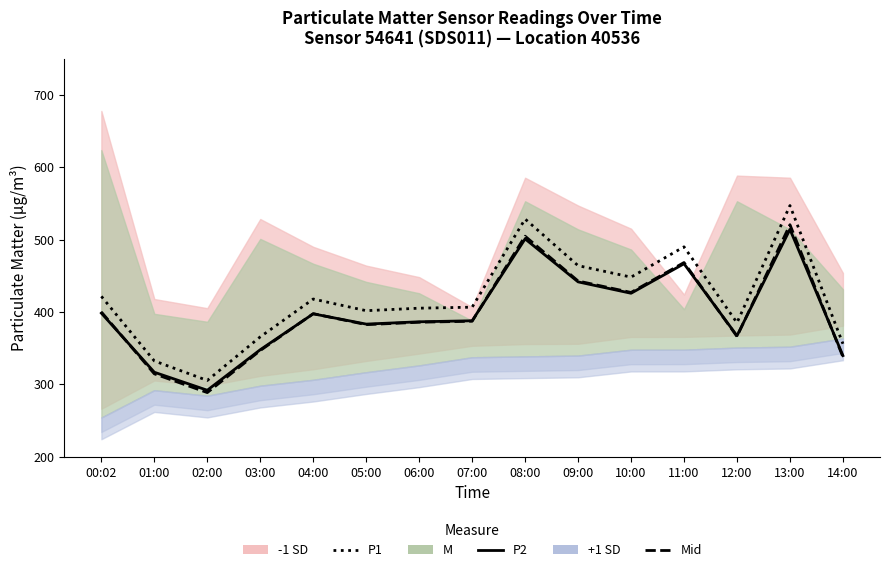

How many interior local peaks does the P2 (M) series have?

4